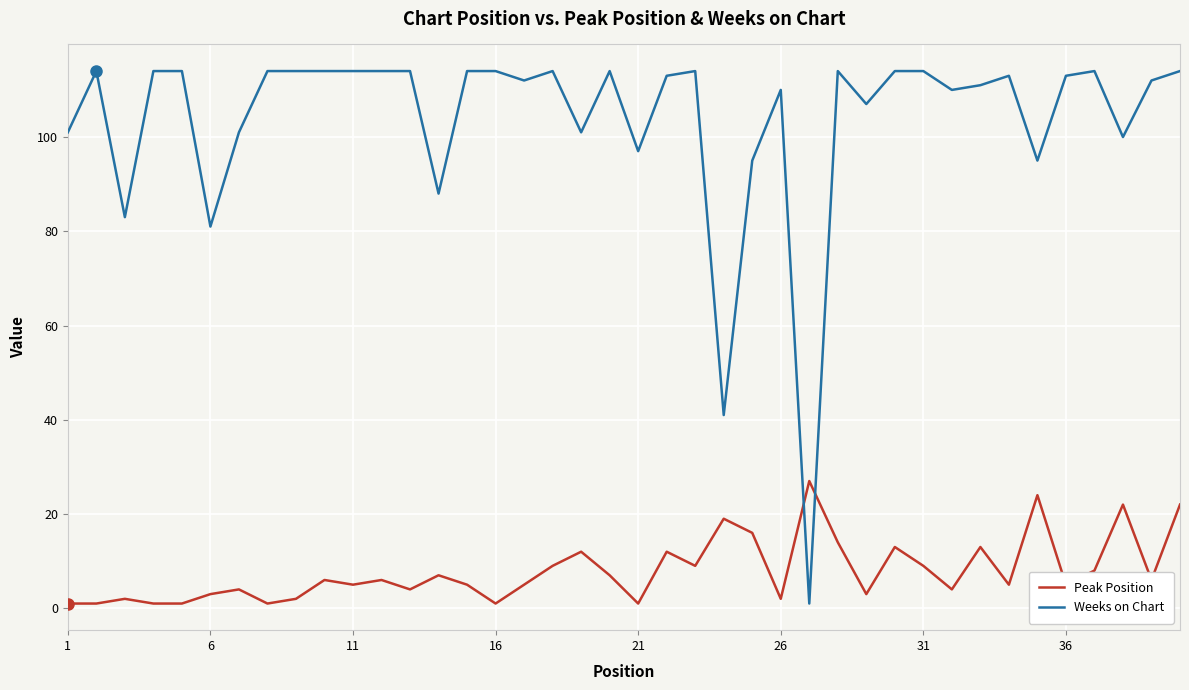

Which series has the widest spread of values?

Weeks on Chart